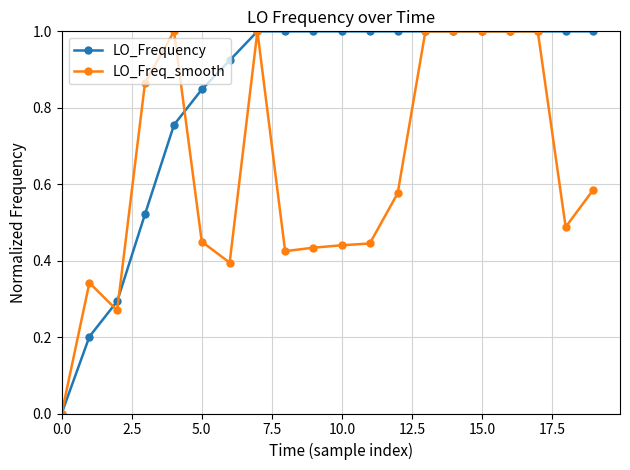

What is the value of the LO_Frequency point at the 15th from the left?

1.0